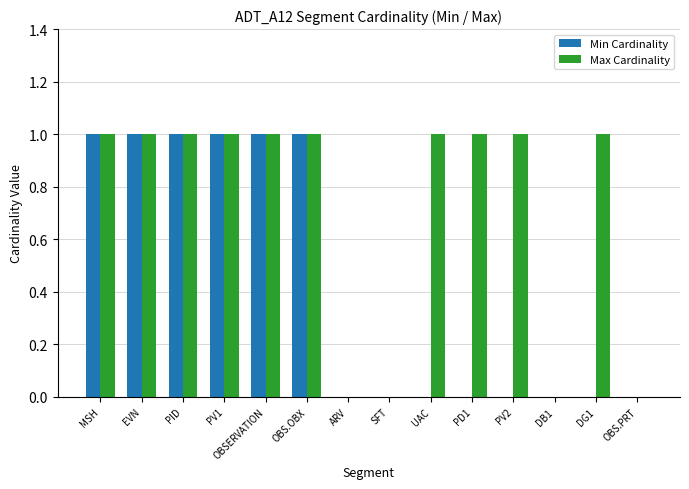

Which series has the largest total across all categories?

Max Cardinality